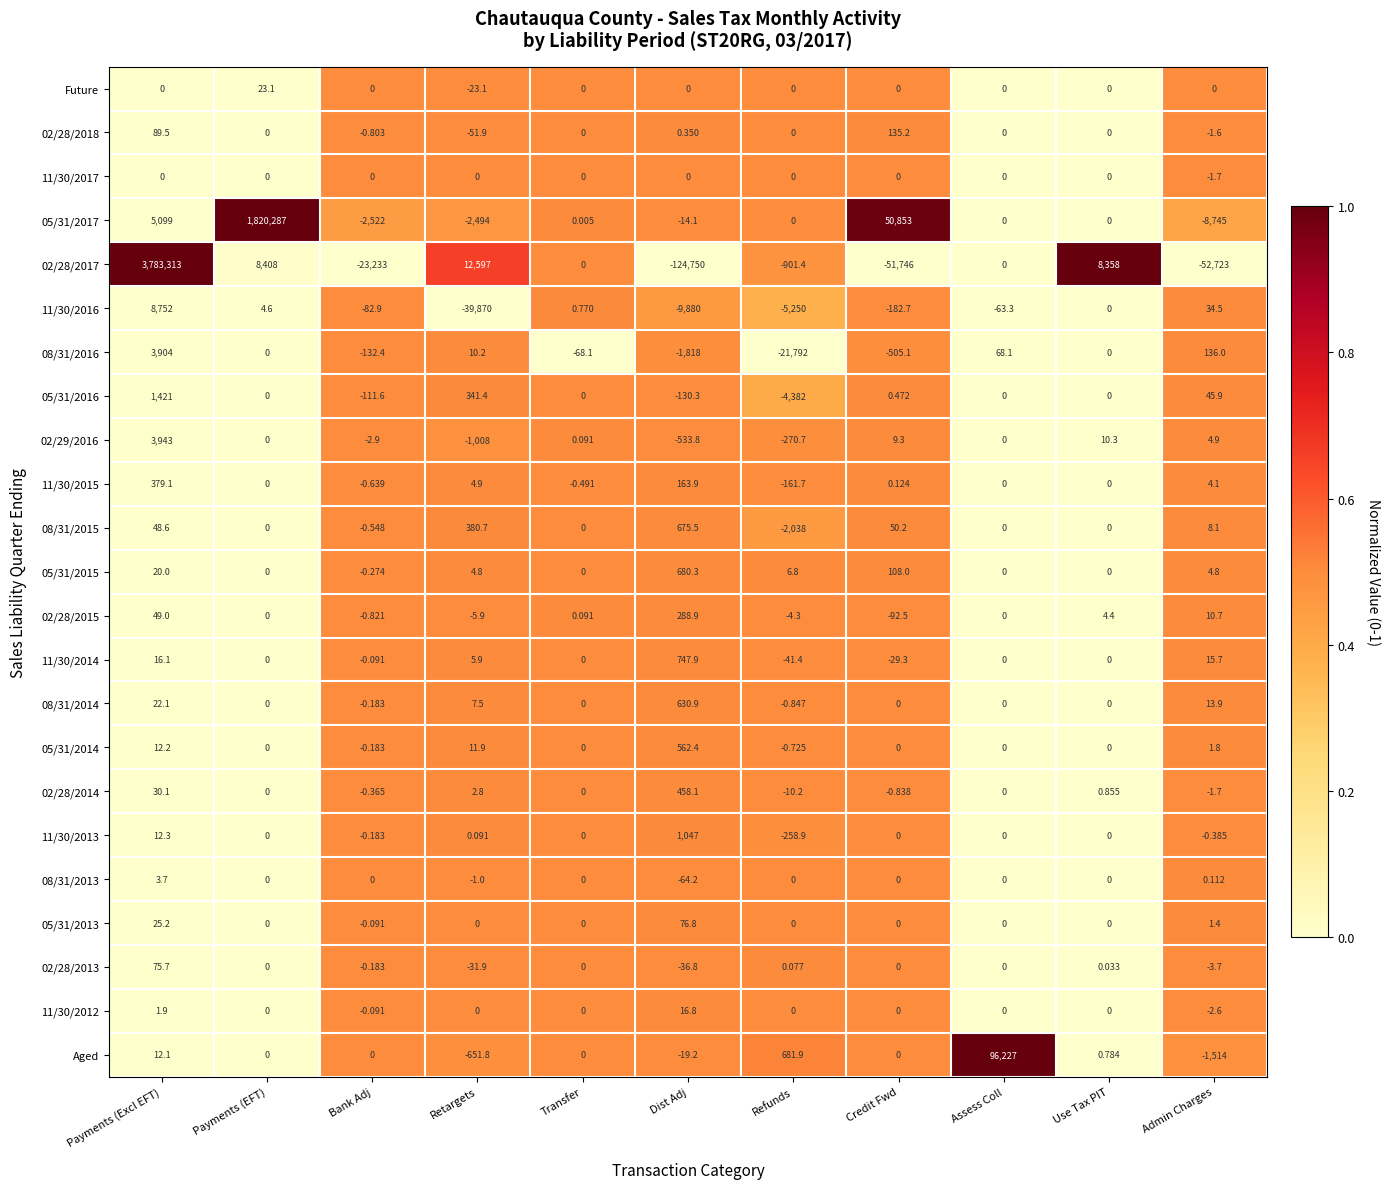

At which category is the sum across all series the highest?

Payments (Excl EFT)